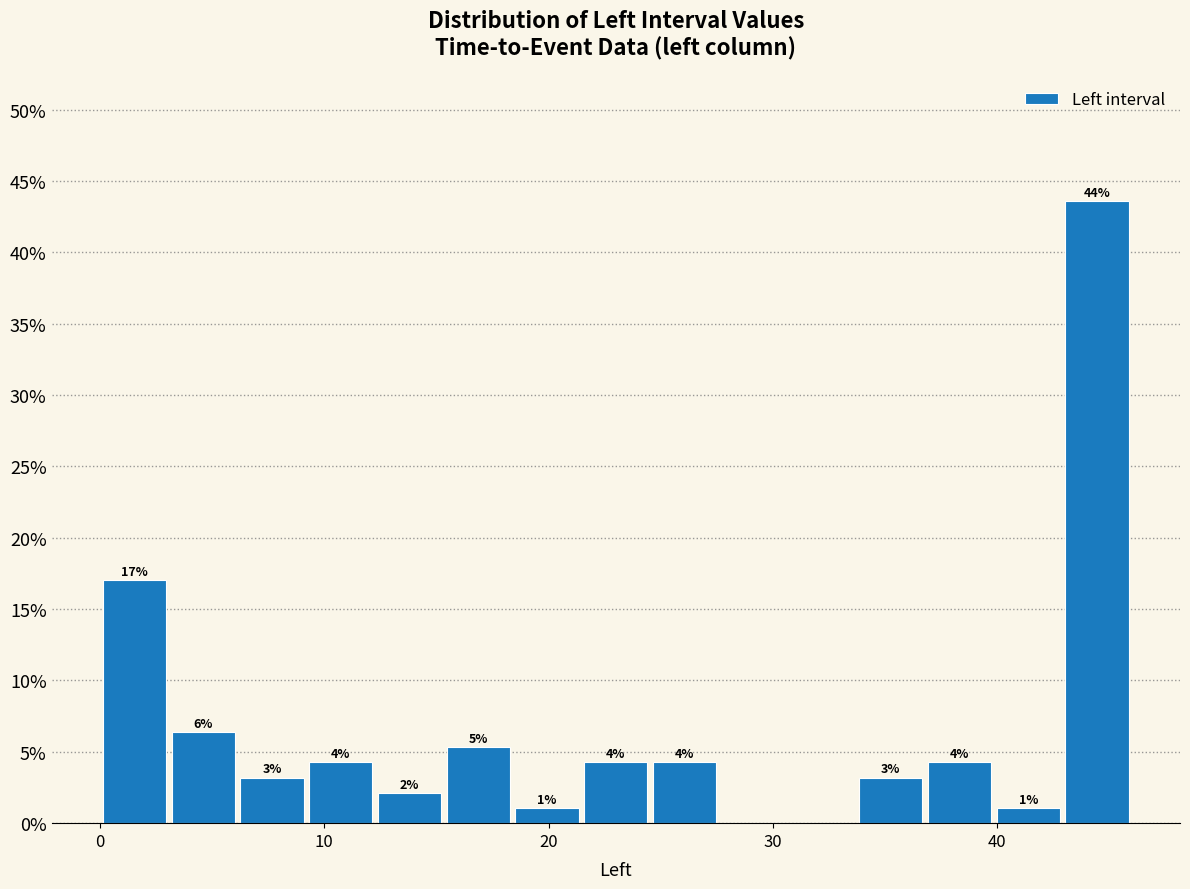

Read against the x-axis, roughly where is the centre of the tallest bar?

44